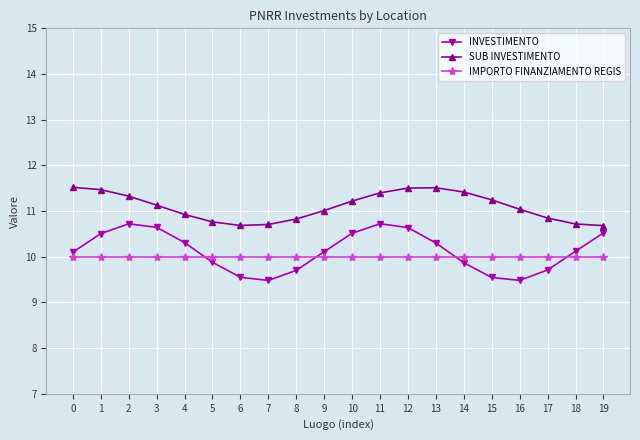

What is the difference between the maximum and minimum values in the INVESTIMENTO series?

1.2